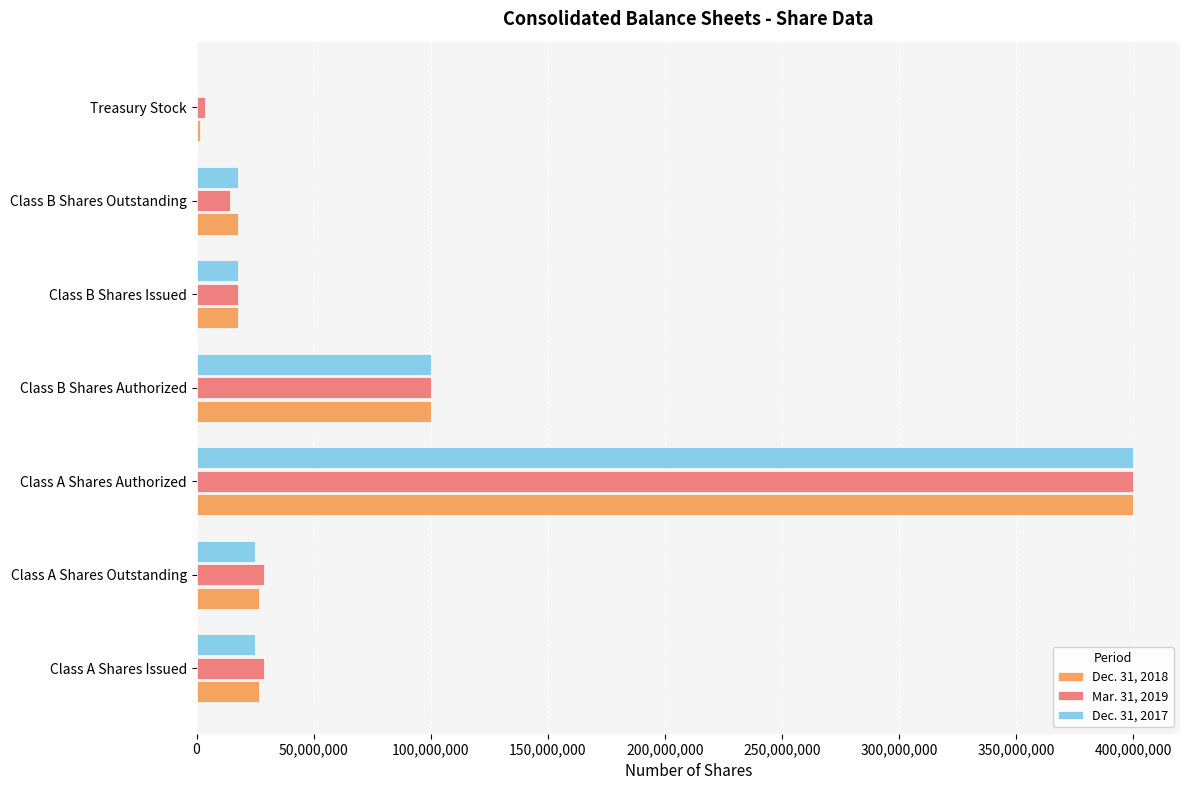

At which category is the sum across all series the highest?

Class A Shares Authorized